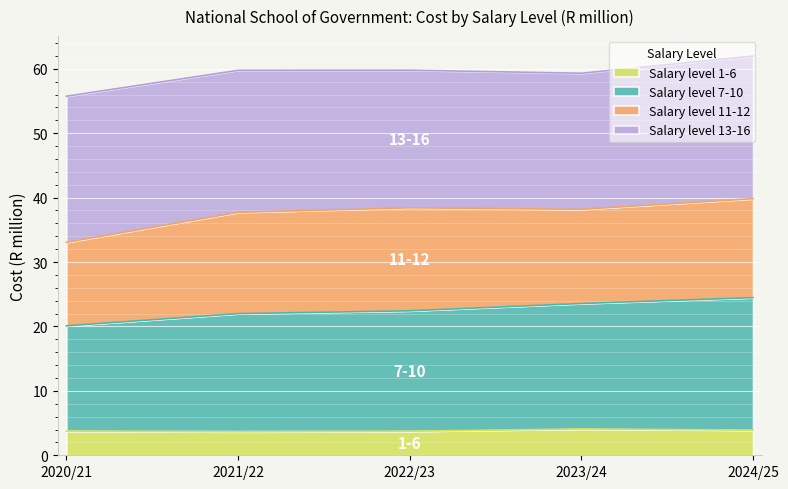

How many categories are shown in the chart?

5